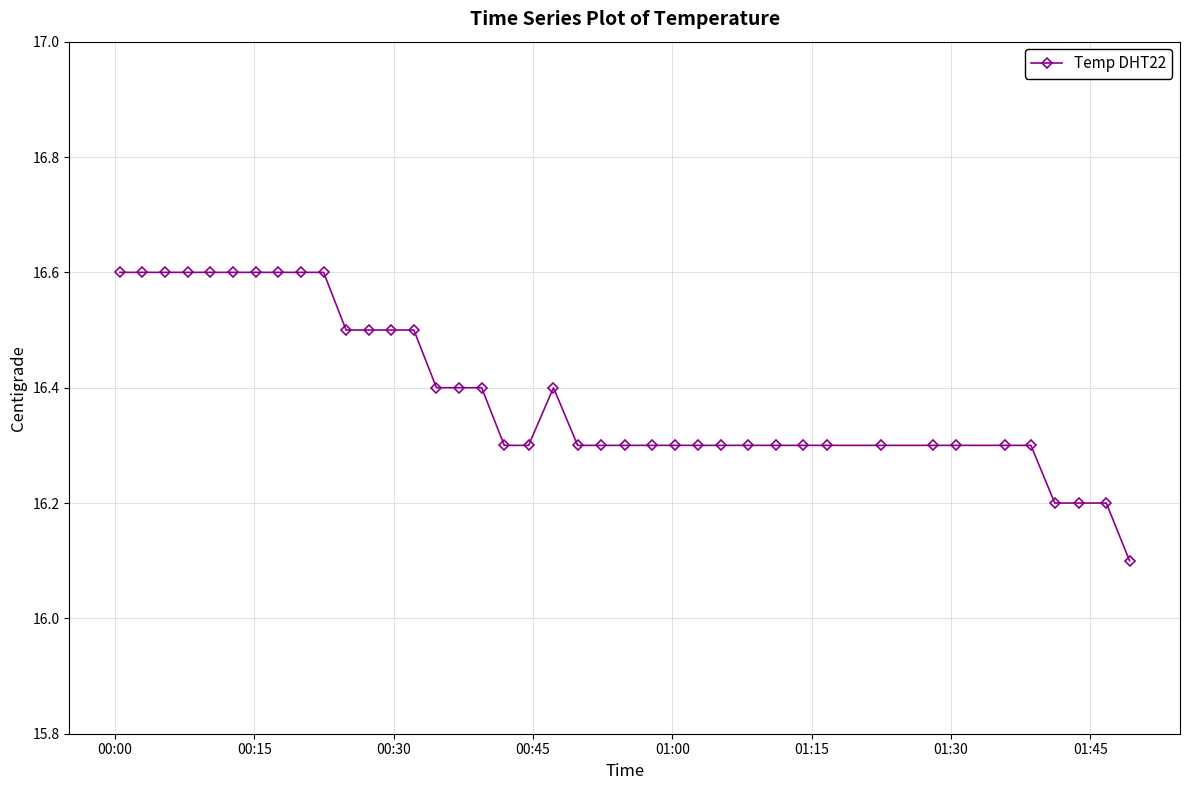

What is the smallest value displayed?

16.1